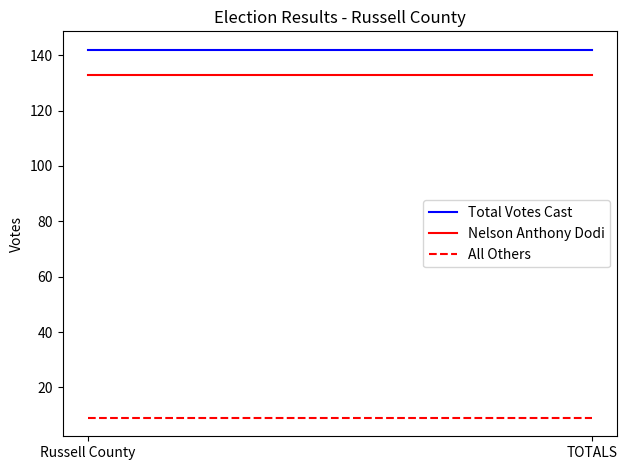

At which category is the sum across all series the highest?

Russell County